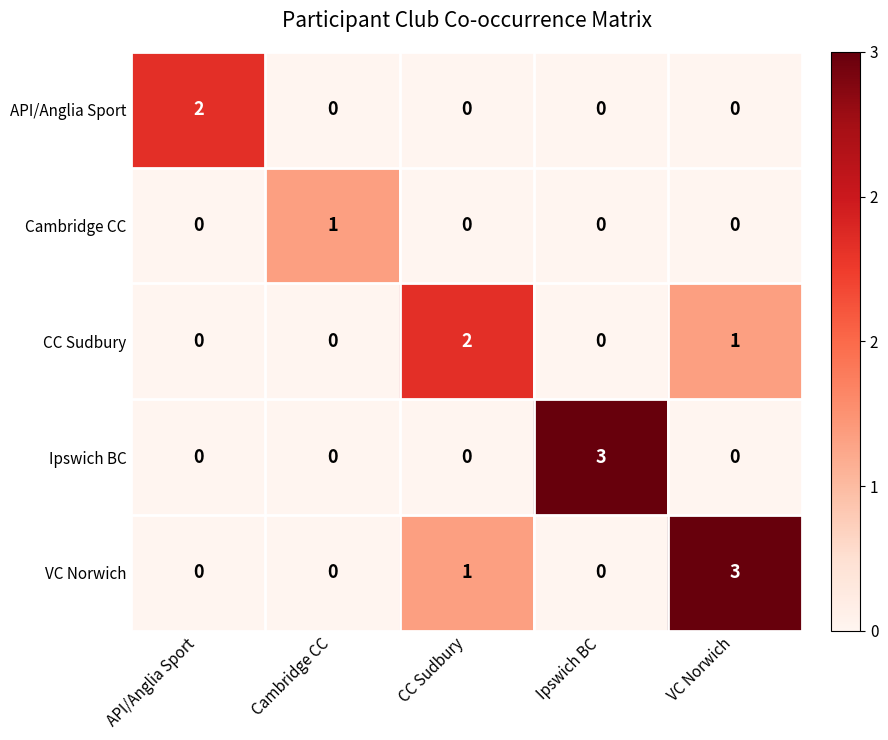

Which series has the largest total across all categories?

VC Norwich